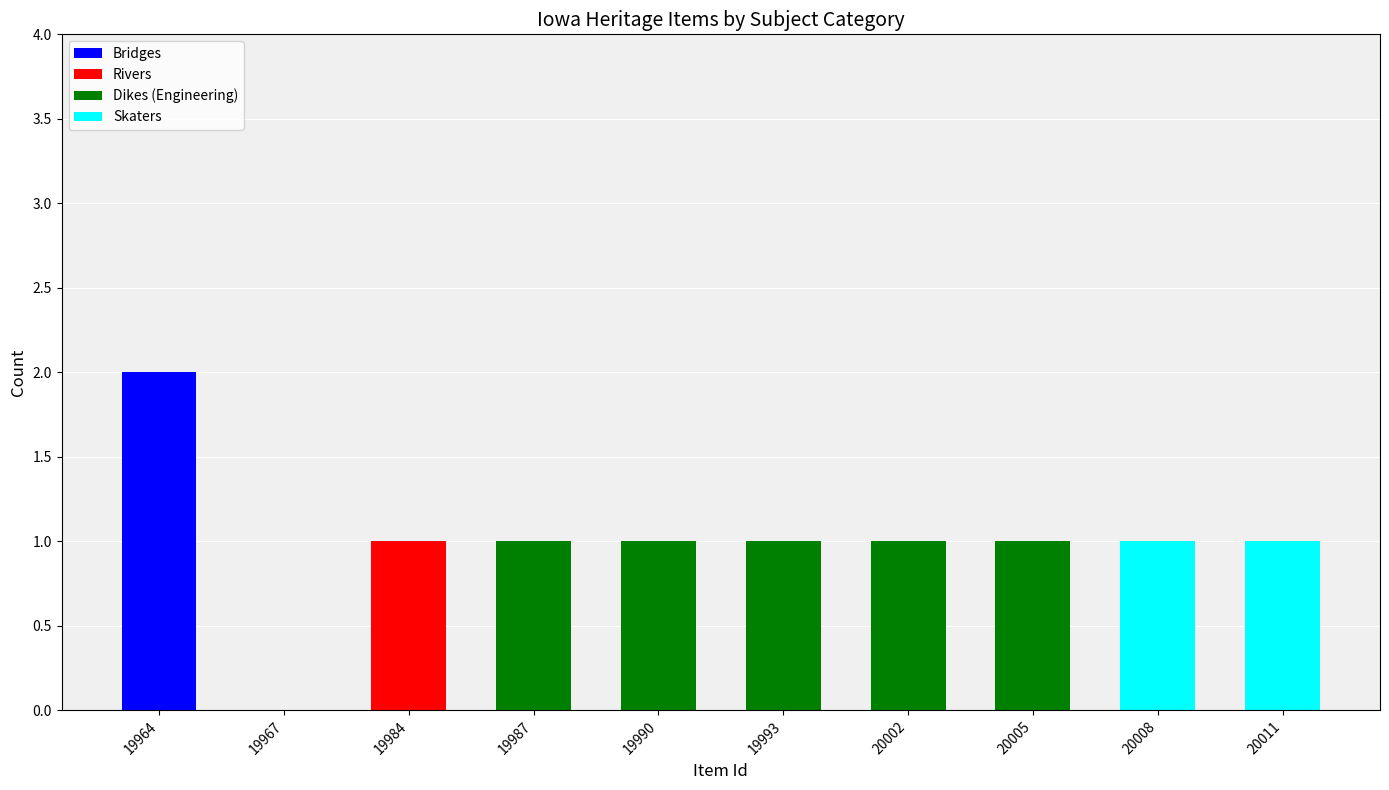

How many distinct data groups are displayed?

4